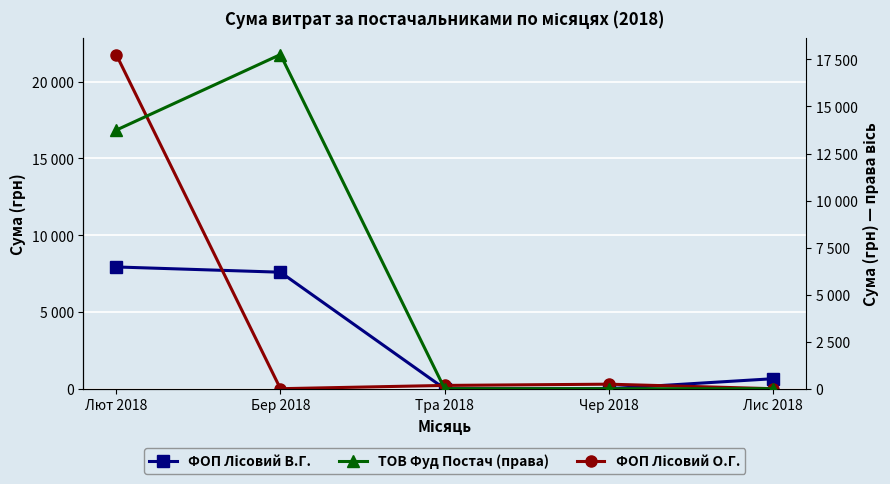

True or false: ТОВ Фуд Постач (права) and ФОП Лісовий О.Г. cross at least once.

True